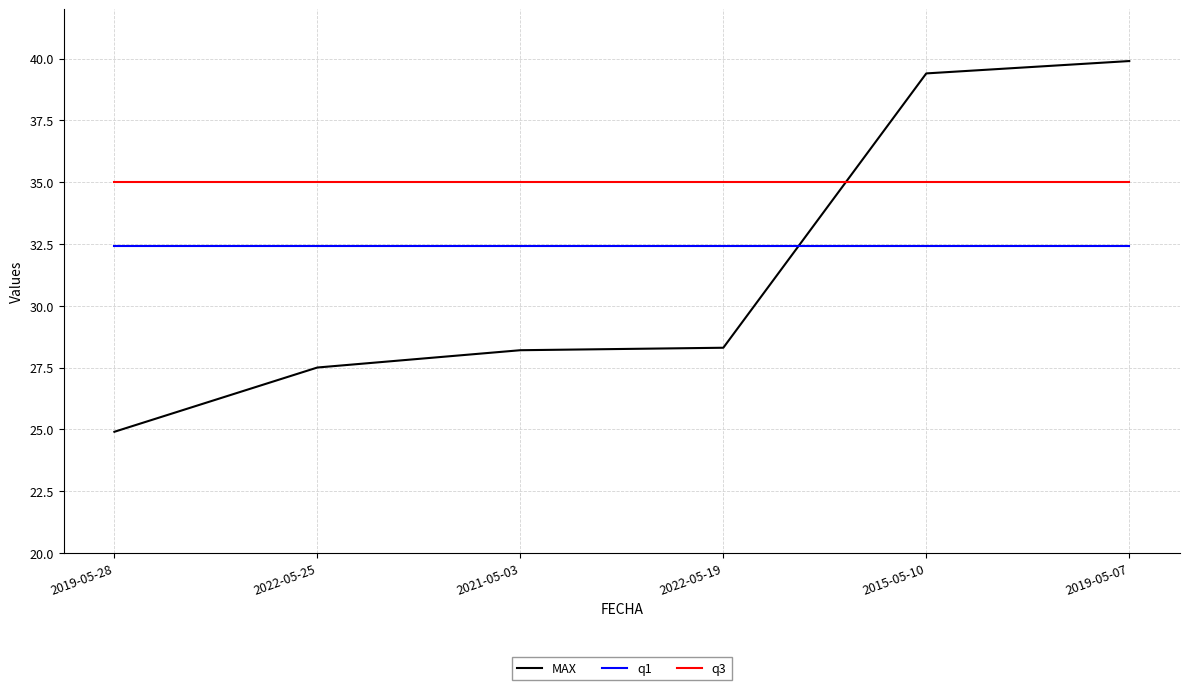

What is the difference between the maximum and second lowest values in the MAX series?

12.4